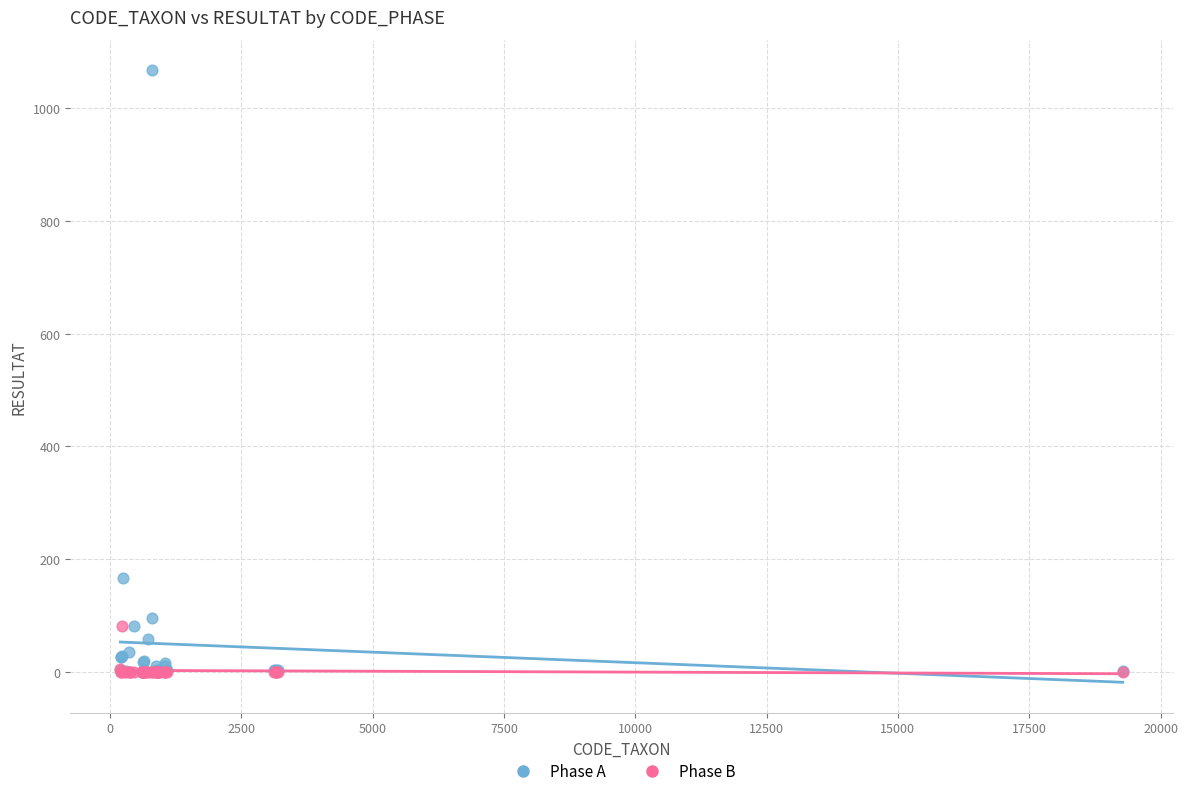

Across all series, what Y value is closest to 533?

166